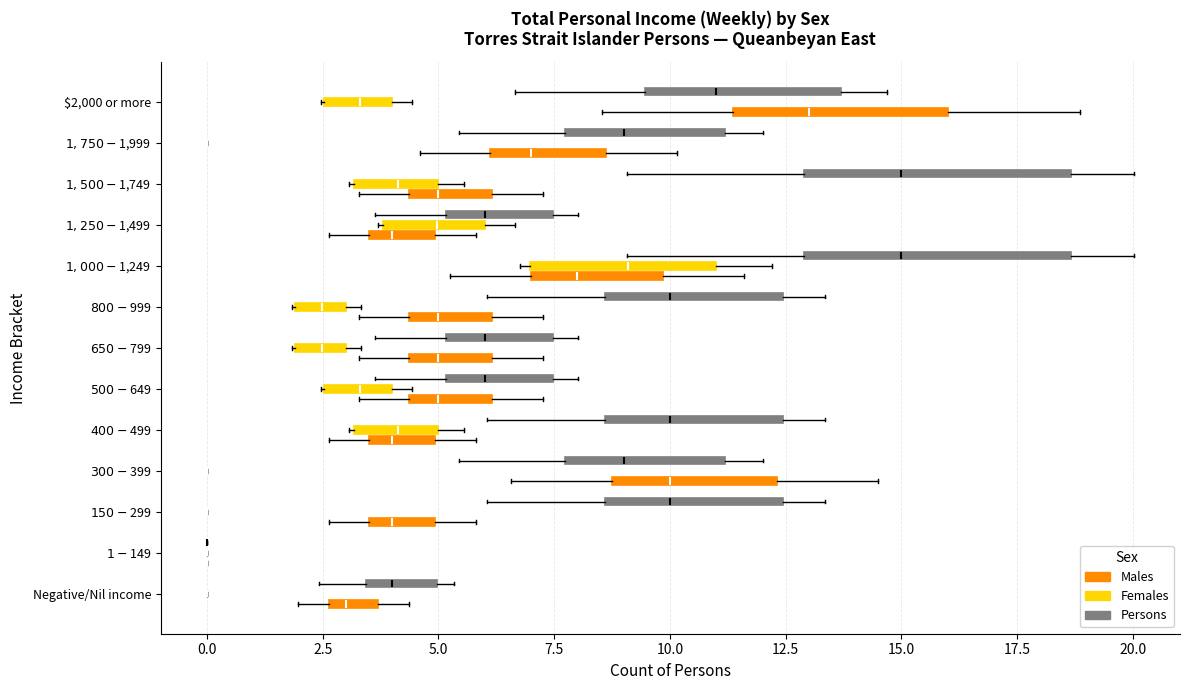

Reading bottom to top, read every box against the x-axis: the position of its median line, the range the box covers, and the ends of its whiskers. The values are not printed on the chart, so give them approximately, as read against the axis.

Negative/Nil income (Males): median 3.0, box 2.5 to 3.5, whiskers 2.0 to 4.5
Negative/Nil income (Females): box collapsed to a line at 0.0, whiskers 0.0 to 0.0
Negative/Nil income (Persons): median 4.0, box 3.5 to 5.0, whiskers 2.5 to 5.5
$1-$149 (Males): box collapsed to a line at 0.0, whiskers 0.0 to 0.0
$1-$149 (Females): box collapsed to a line at 0.0, whiskers 0.0 to 0.0
$1-$149 (Persons): box collapsed to a line at 0.0, whiskers 0.0 to 0.0
$150-$299 (Males): median 4.0, box 3.5 to 5.0, whiskers 2.5 to 6.0
$150-$299 (Females): box collapsed to a line at 0.0, whiskers 0.0 to 0.0
$150-$299 (Persons): median 10.0, box 8.5 to 12.5, whiskers 6.0 to 13.5
$300-$399 (Males): median 10.0, box 8.5 to 12.5, whiskers 6.5 to 14.5
$300-$399 (Females): box collapsed to a line at 0.0, whiskers 0.0 to 0.0
$300-$399 (Persons): median 9.0, box 7.5 to 11.0, whiskers 5.5 to 12.0
$400-$499 (Males): median 4.0, box 3.5 to 5.0, whiskers 2.5 to 6.0
$400-$499 (Females): median 4.0, box 3.0 to 5.0, whiskers 3.0 to 5.5
$400-$499 (Persons): median 10.0, box 8.5 to 12.5, whiskers 6.0 to 13.5
$500-$649 (Males): median 5.0, box 4.5 to 6.0, whiskers 3.5 to 7.5
$500-$649 (Females): median 3.5, box 2.5 to 4.0, whiskers 2.5 to 4.5
$500-$649 (Persons): median 6.0, box 5.0 to 7.5, whiskers 3.5 to 8.0
$650-$799 (Males): median 5.0, box 4.5 to 6.0, whiskers 3.5 to 7.5
$650-$799 (Females): median 2.5, box 2.0 to 3.0, whiskers 2.0 to 3.5
$650-$799 (Persons): median 6.0, box 5.0 to 7.5, whiskers 3.5 to 8.0
$800-$999 (Males): median 5.0, box 4.5 to 6.0, whiskers 3.5 to 7.5
$800-$999 (Females): median 2.5, box 2.0 to 3.0, whiskers 2.0 to 3.5
$800-$999 (Persons): median 10.0, box 8.5 to 12.5, whiskers 6.0 to 13.5
$1,000-$1,249 (Males): median 8.0, box 7.0 to 10.0, whiskers 5.0 to 11.5
$1,000-$1,249 (Females): median 9.0, box 7.0 to 11.0, whiskers 7.0 (just left of the box's left edge) to 12.0
$1,000-$1,249 (Persons): median 15.0, box 13.0 to 18.5, whiskers 9.0 to 20.0
$1,250-$1,499 (Males): median 4.0, box 3.5 to 5.0, whiskers 2.5 to 6.0
$1,250-$1,499 (Females): median 5.0, box 4.0 to 6.0, whiskers 3.5 to 6.5
$1,250-$1,499 (Persons): median 6.0, box 5.0 to 7.5, whiskers 3.5 to 8.0
$1,500-$1,749 (Males): median 5.0, box 4.5 to 6.0, whiskers 3.5 to 7.5
$1,500-$1,749 (Females): median 4.0, box 3.0 to 5.0, whiskers 3.0 to 5.5
$1,500-$1,749 (Persons): median 15.0, box 13.0 to 18.5, whiskers 9.0 to 20.0
$1,750-$1,999 (Males): median 7.0, box 6.0 to 8.5, whiskers 4.5 to 10.0
$1,750-$1,999 (Females): box collapsed to a line at 0.0, whiskers 0.0 to 0.0
$1,750-$1,999 (Persons): median 9.0, box 7.5 to 11.0, whiskers 5.5 to 12.0
$2,000 or more (Males): median 13.0, box 11.5 to 16.0, whiskers 8.5 to 19.0
$2,000 or more (Females): median 3.5, box 2.5 to 4.0, whiskers 2.5 to 4.5
$2,000 or more (Persons): median 11.0, box 9.5 to 13.5, whiskers 6.5 to 14.5